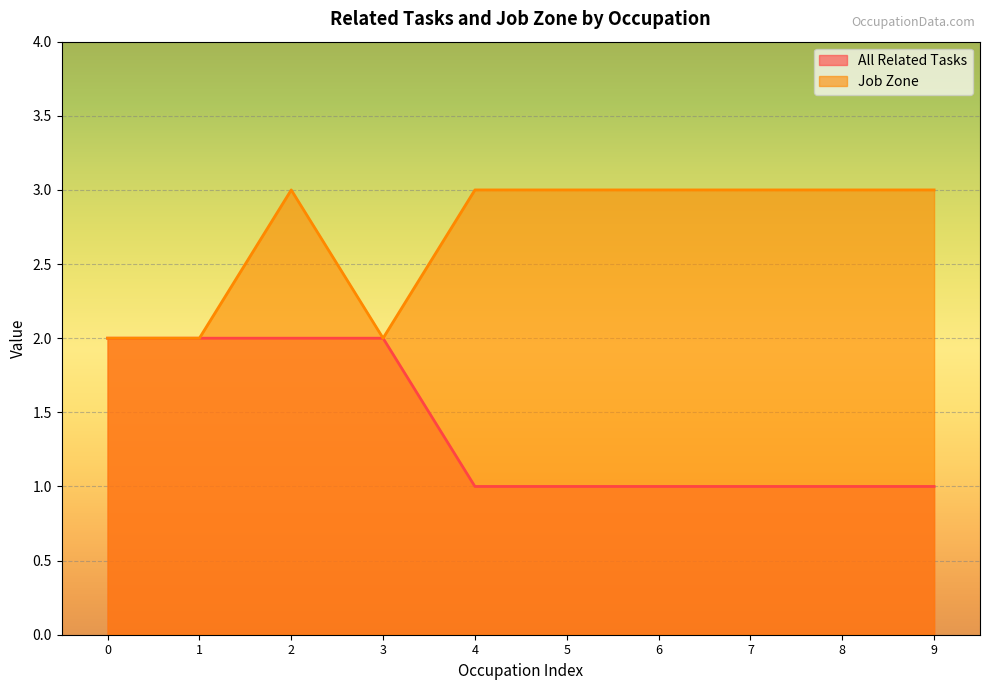

How many interior local peaks does the Job Zone series have?

1